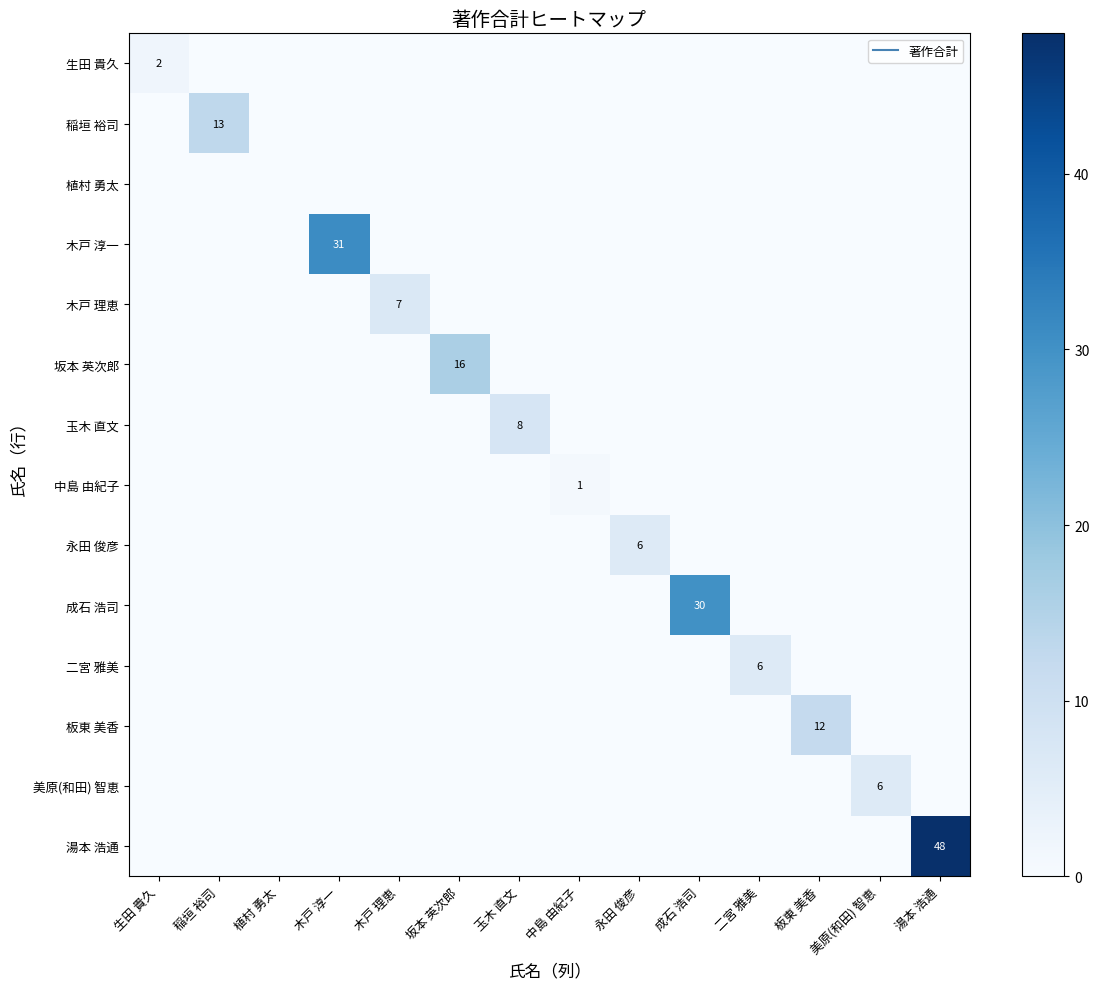

What is the maximum value shown in the chart?

48